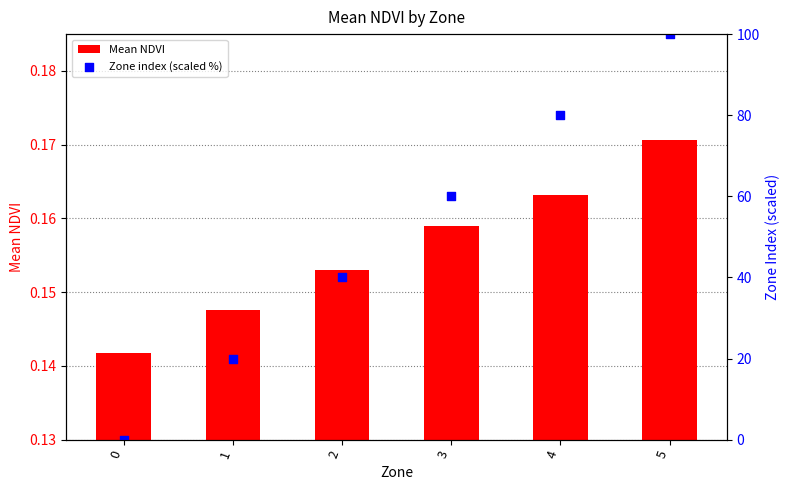

What is the total value across all series at 2?

40.2